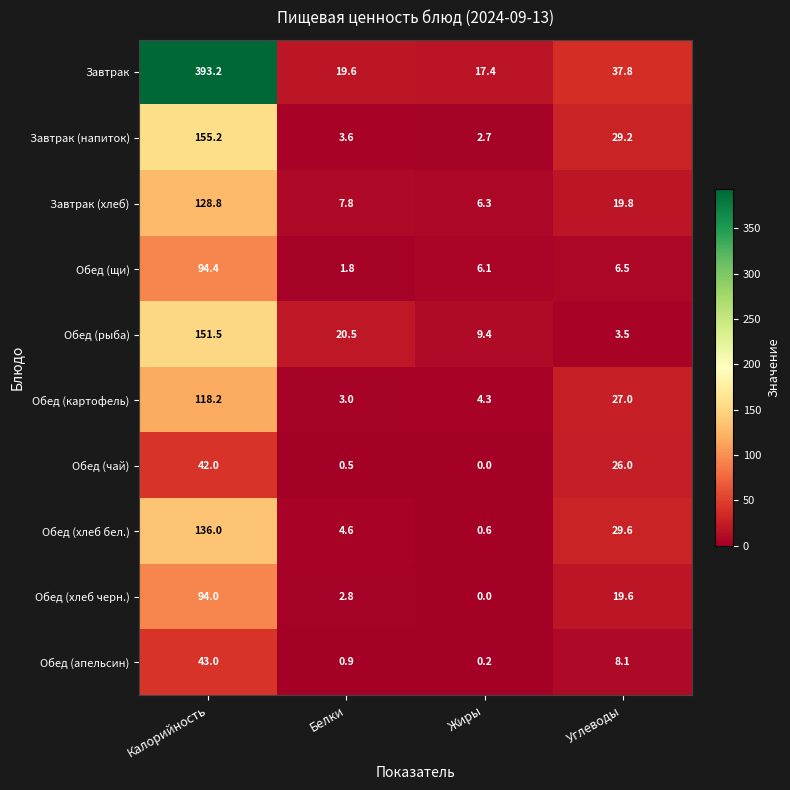

Between Калорийность and Углеводы, which series saw the biggest shift?

Завтрак